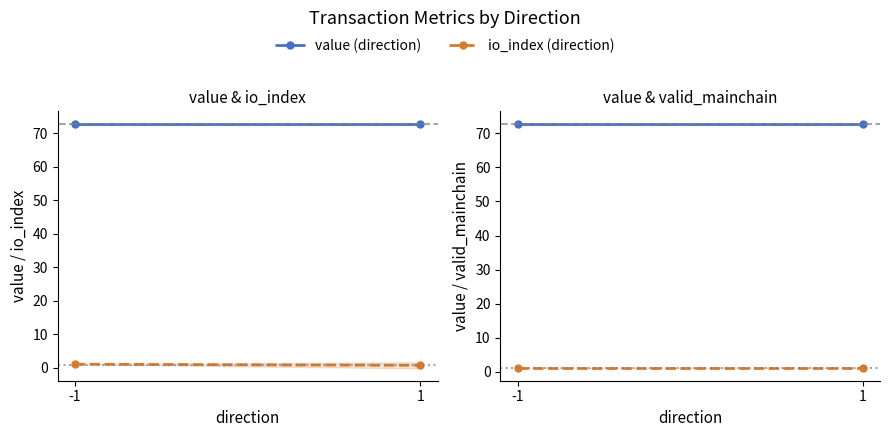

The value of value (direction) at -1 is 72.7. True or false?

True